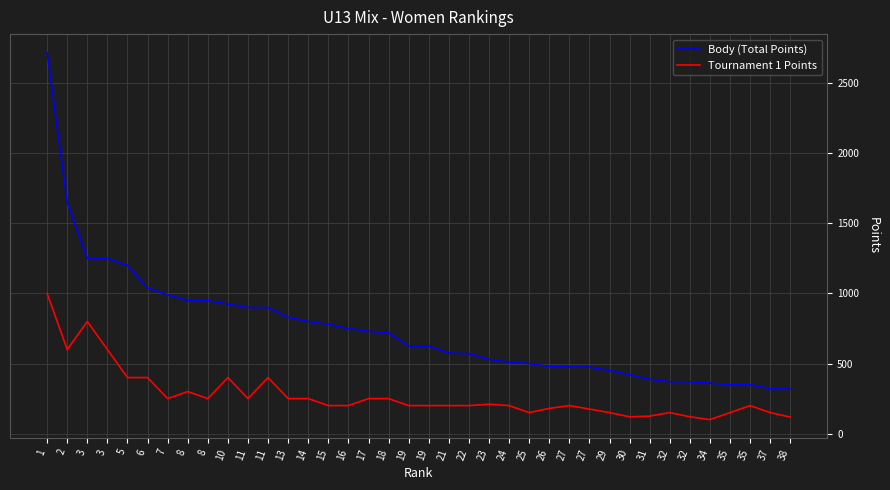

Where is Body (Total Points) nearest to the value 1519?

2